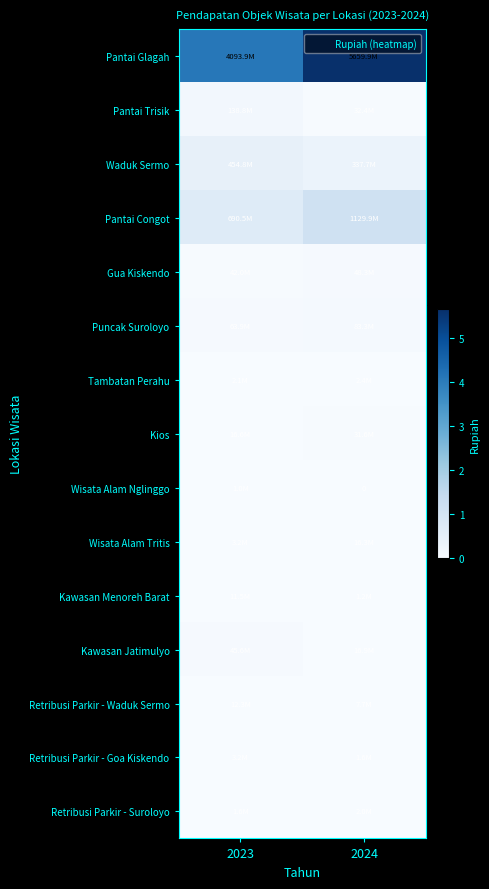

What is the greatest value displayed?

5659870000